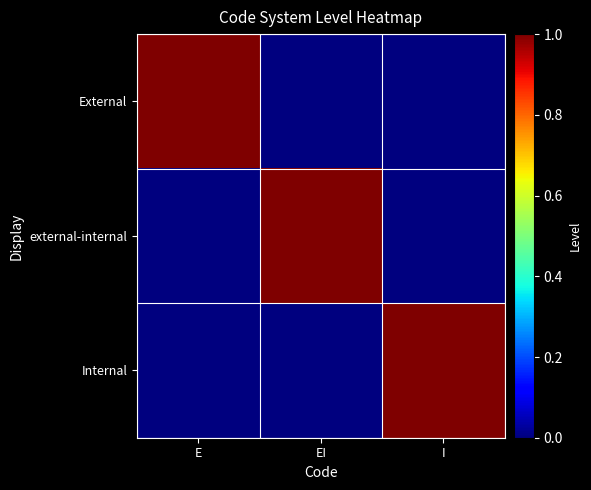

Which series has the largest range (max minus min)?

External